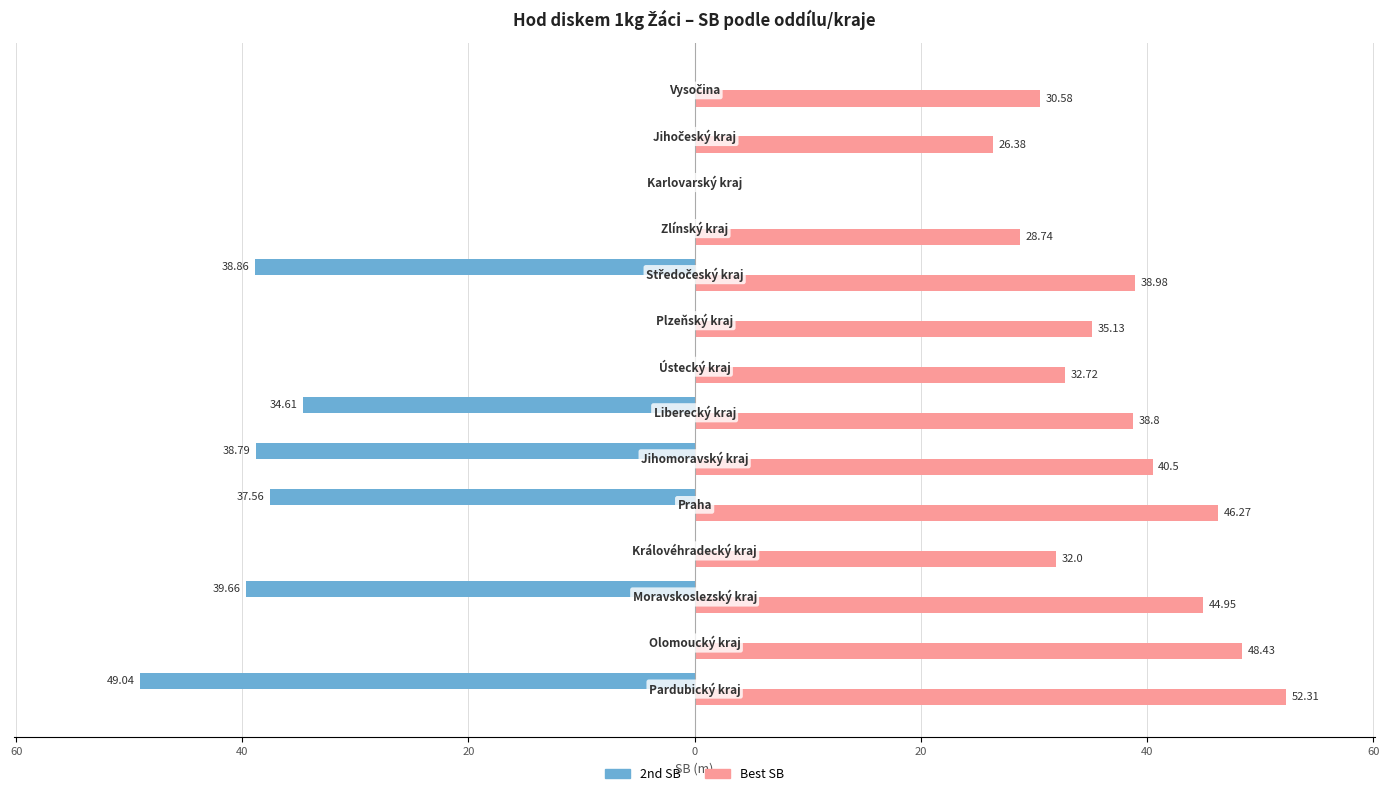

What are all the series names shown in the legend?

2nd SB, Best SB